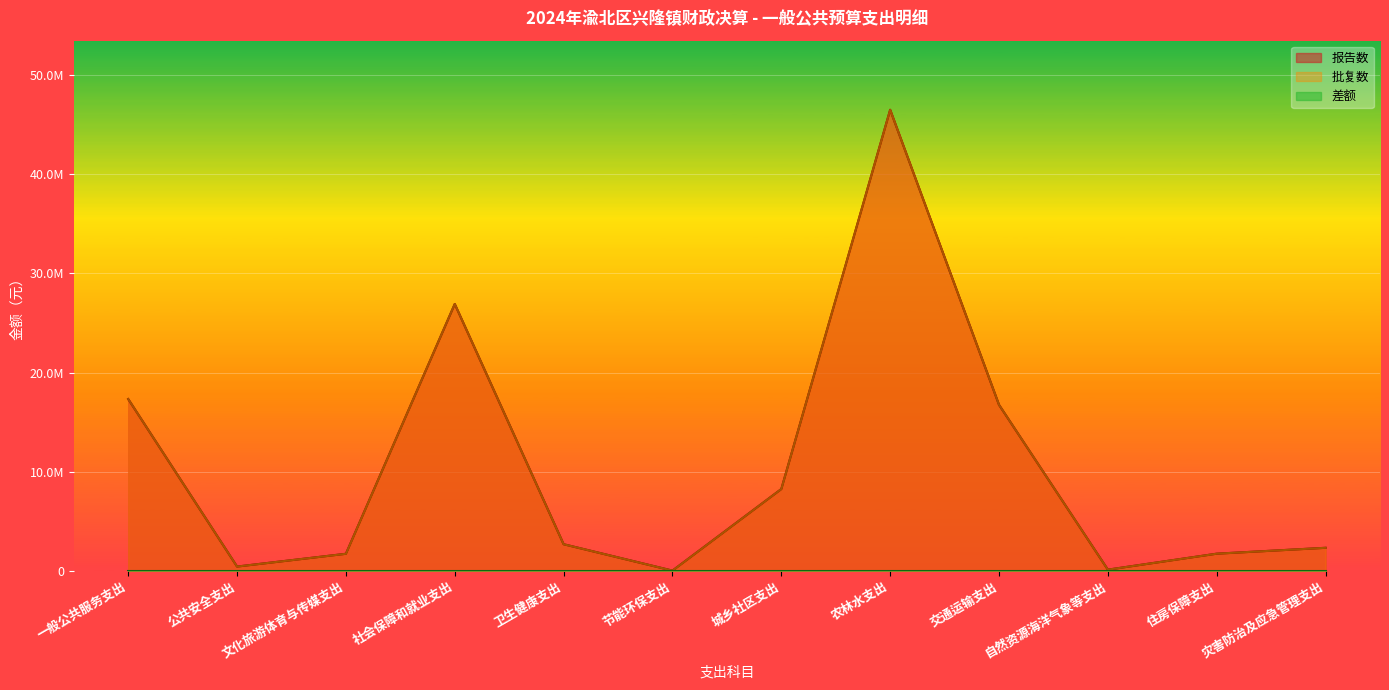

How many data points does each series have?

12